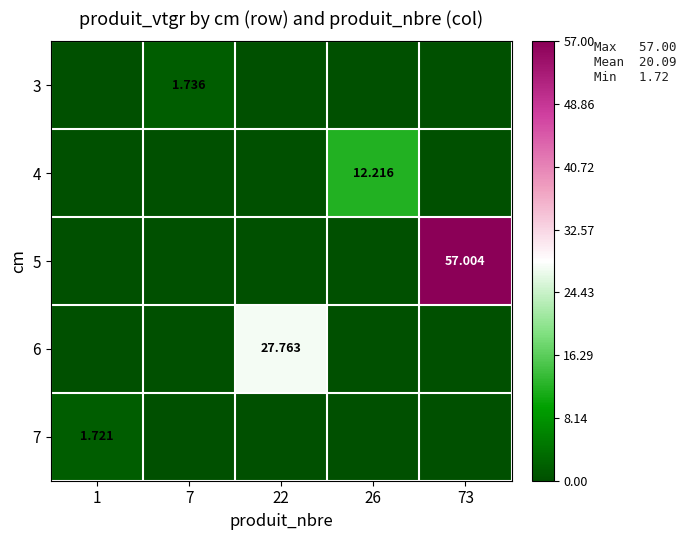

List the series in order of their peak value, lowest first.

7, 3, 4, 6, 5